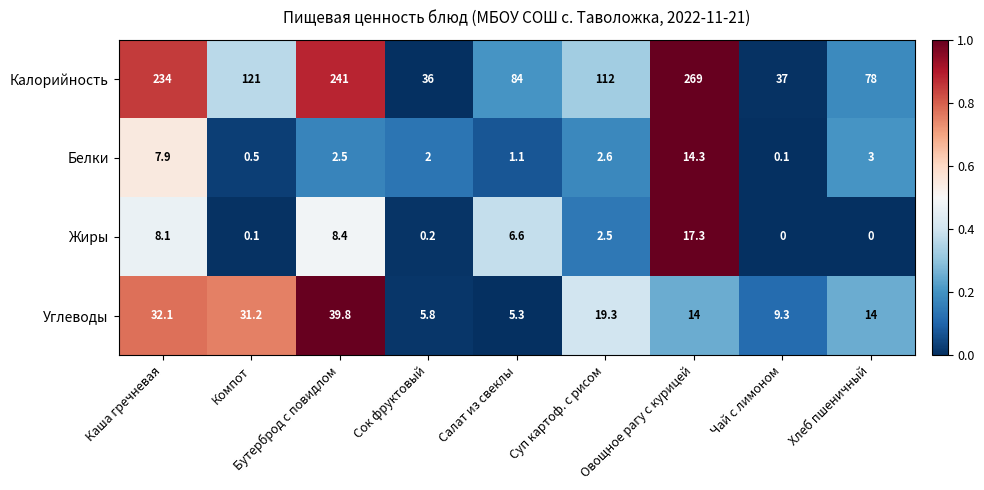

Which series changed the most between Каша гречневая and Хлеб пшеничный?

Калорийность